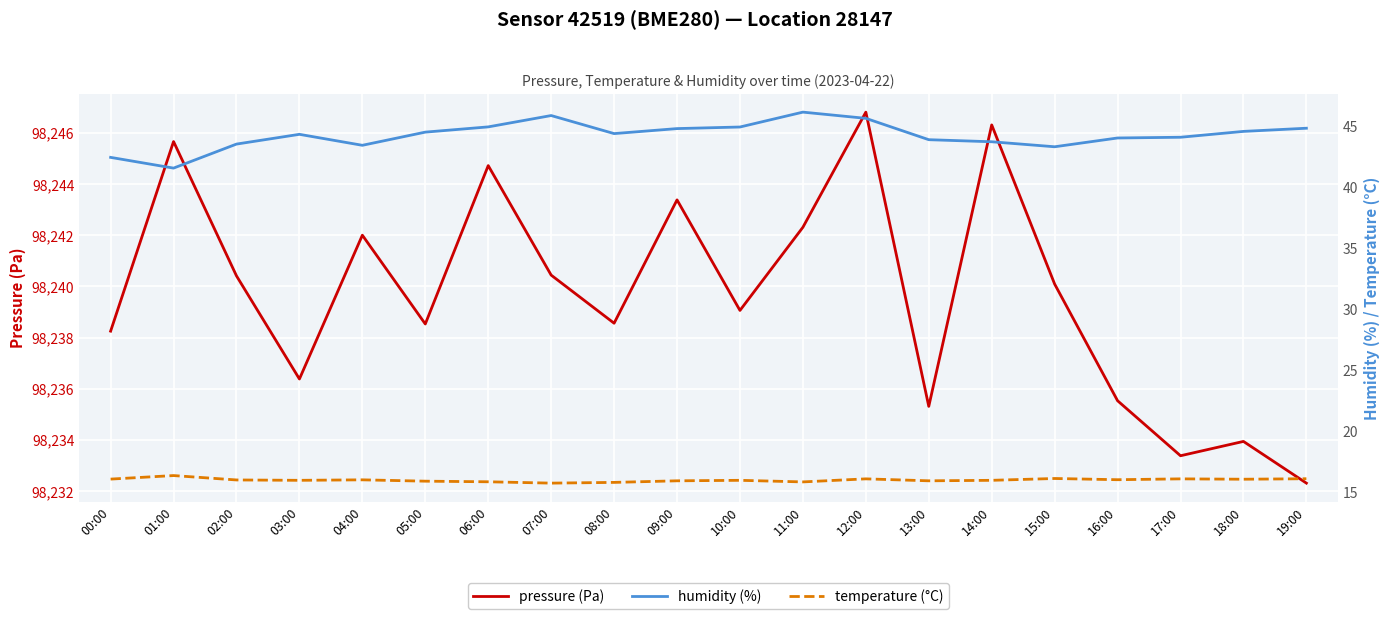

What are all the series names shown in the legend?

pressure (Pa), humidity (%), temperature (°C)